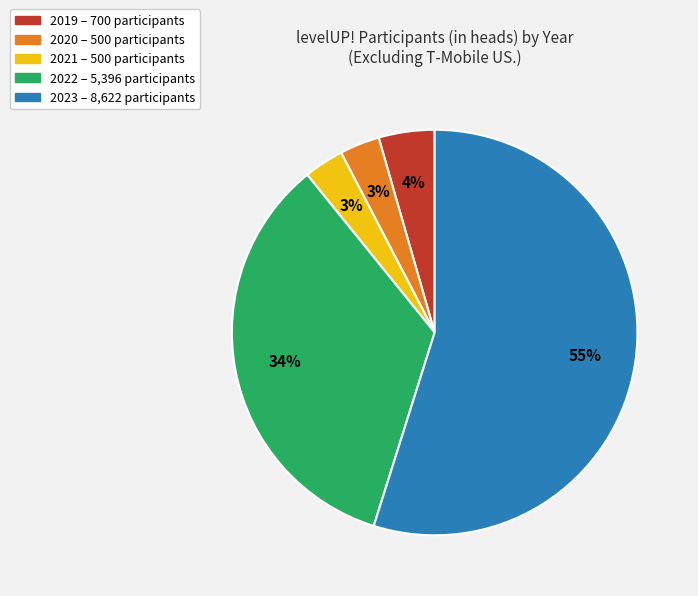

What is the largest slice in the pie chart?

2023